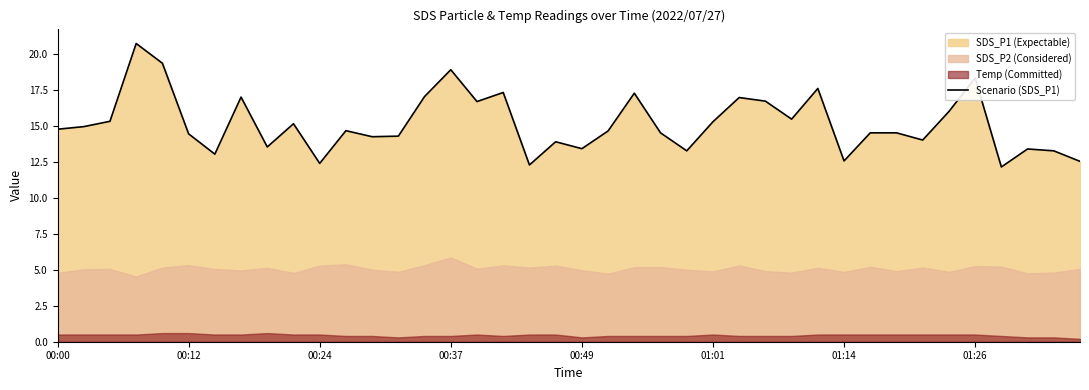

Does the chart display data point markers on the line(s)?

No